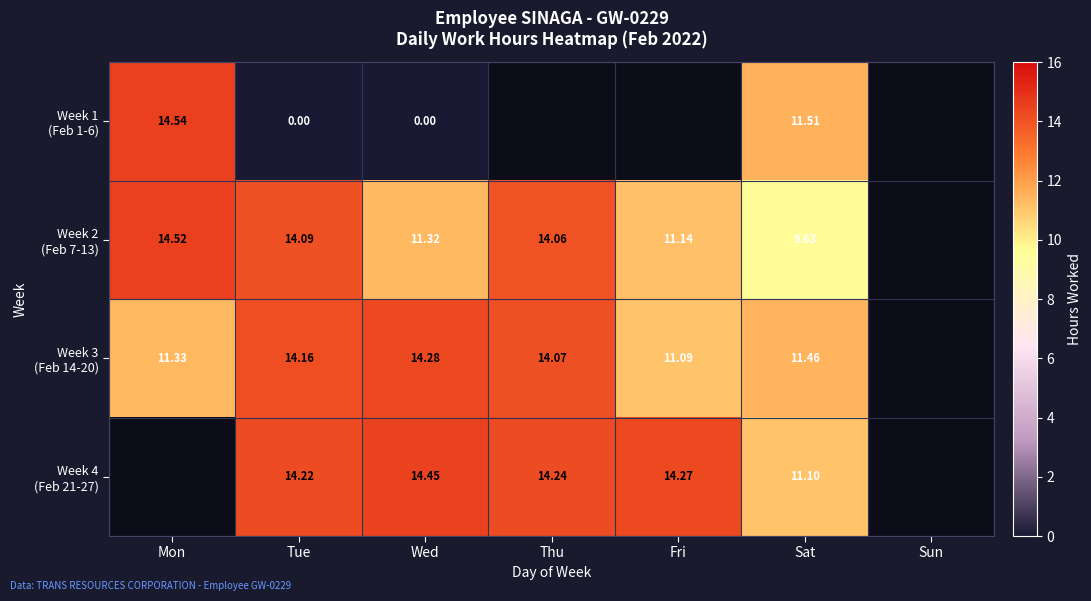

What is the sum of the Week 4 (Feb 21-27) values at Sat and Tue?

25.3